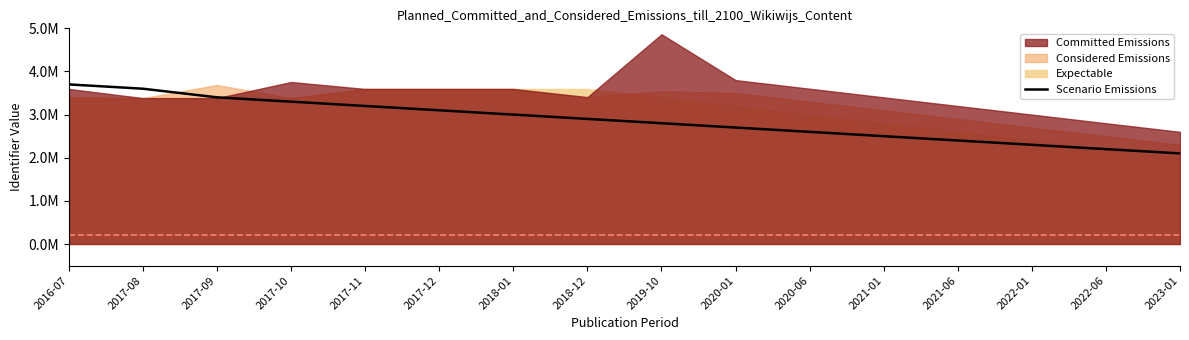

Reading left to right, list all the values displayed in this chart.

2016-07=3700000	2017-08=3600000	2017-09=3400000	2017-10=3300000	2017-11=3200000	2017-12=3100000	2018-01=3000000	2018-12=2900000	2019-10=2800000	2020-01=2700000	2020-06=2600000	2021-01=2500000	2021-06=2400000	2022-01=2300000	2022-06=2200000	2023-01=2100000